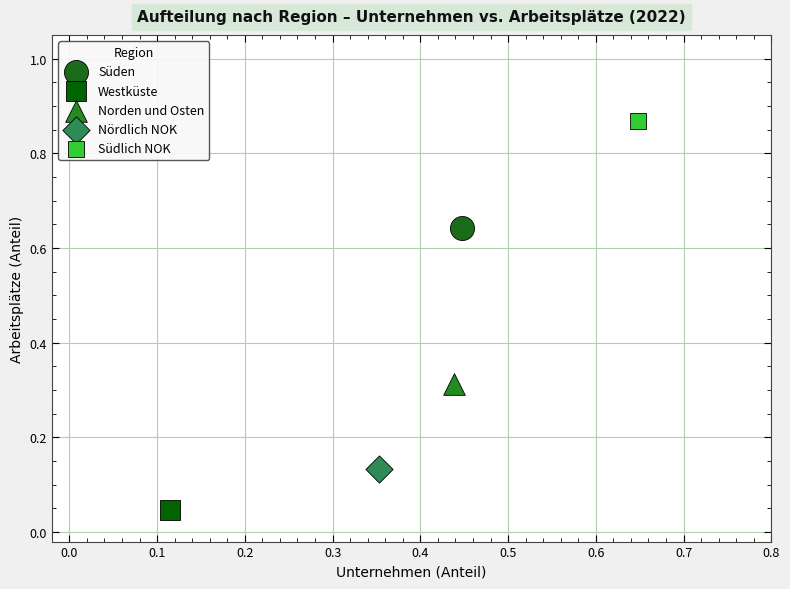

Which series contains the highest Y value?

Südlich NOK